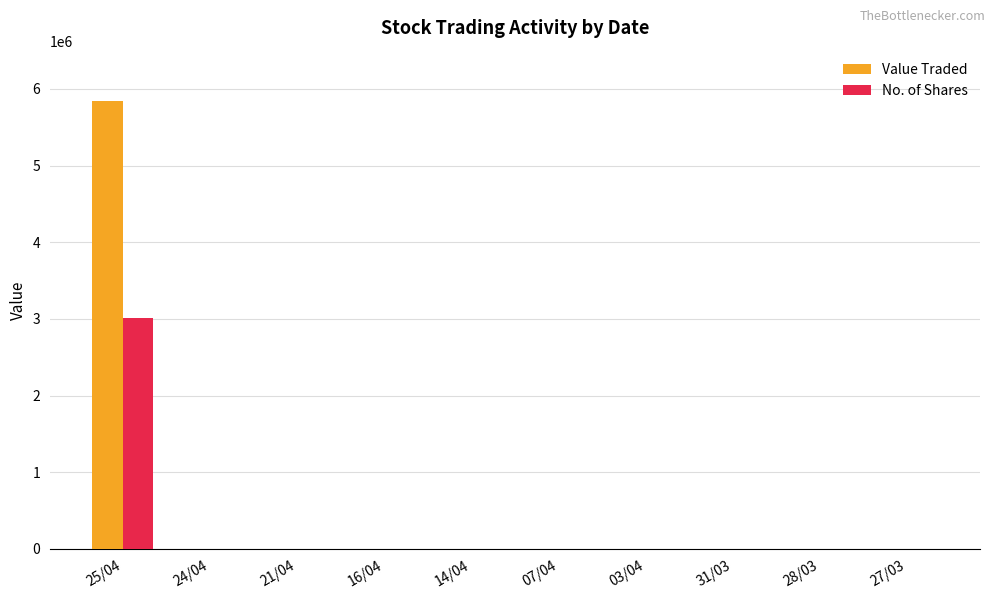

What is the difference between the No. of Shares values at 14/04 and 25/04?

3009816